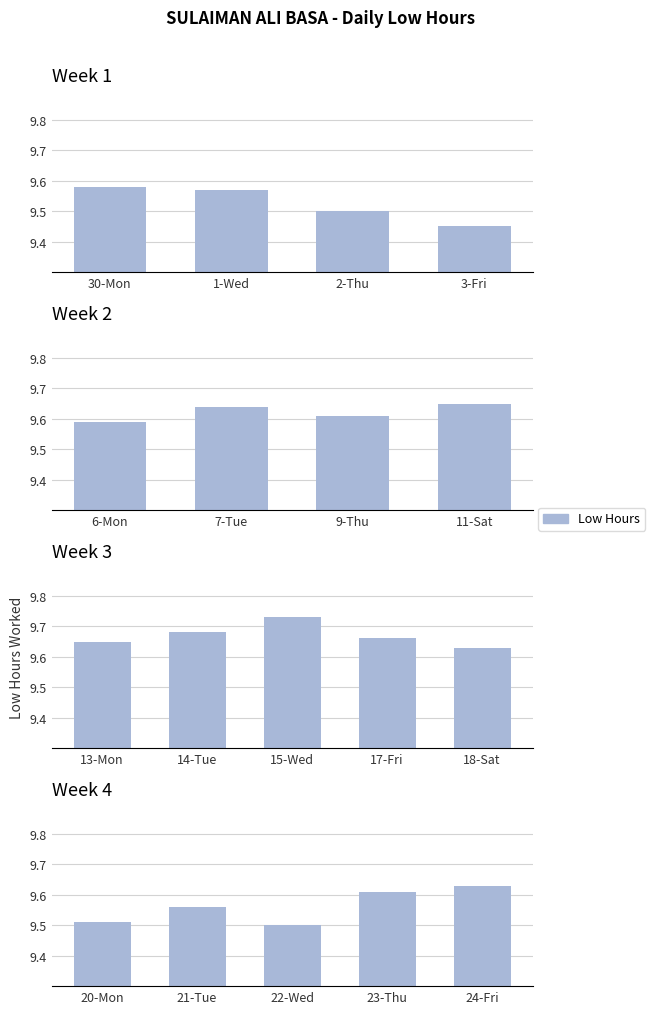

Reading left to right, what are all the values shown in this chart?

9.6	9.6	9.5	9.4	9.6	9.6	9.6	9.7	9.7	9.7	9.7	9.7	9.6	9.5	9.6	9.5	9.6	9.6